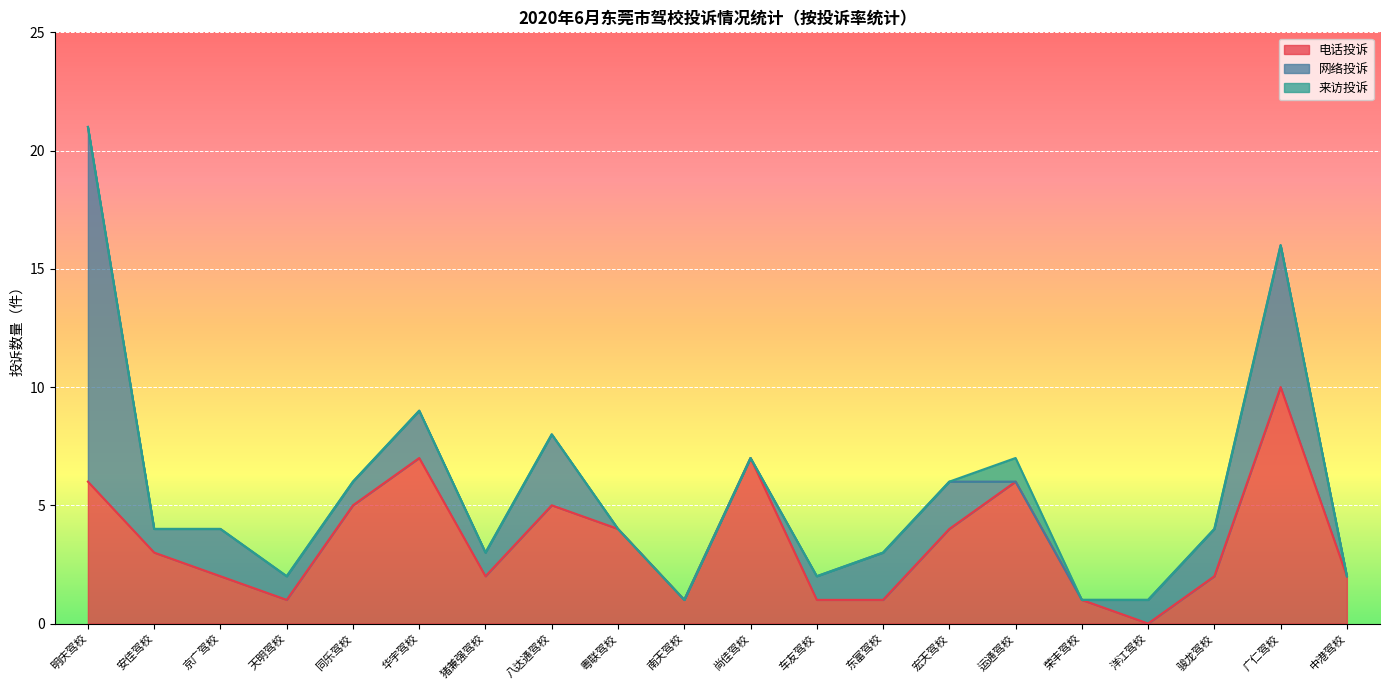

What is the difference between the highest and lowest values at 车友驾校?

1